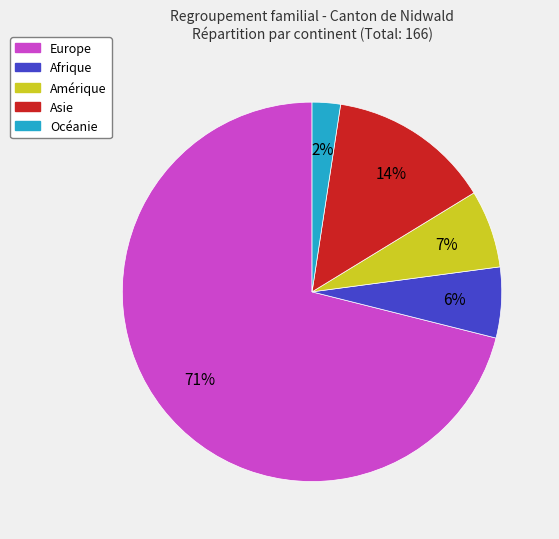

Is the sum of Amérique and Europe greater than half?

Yes